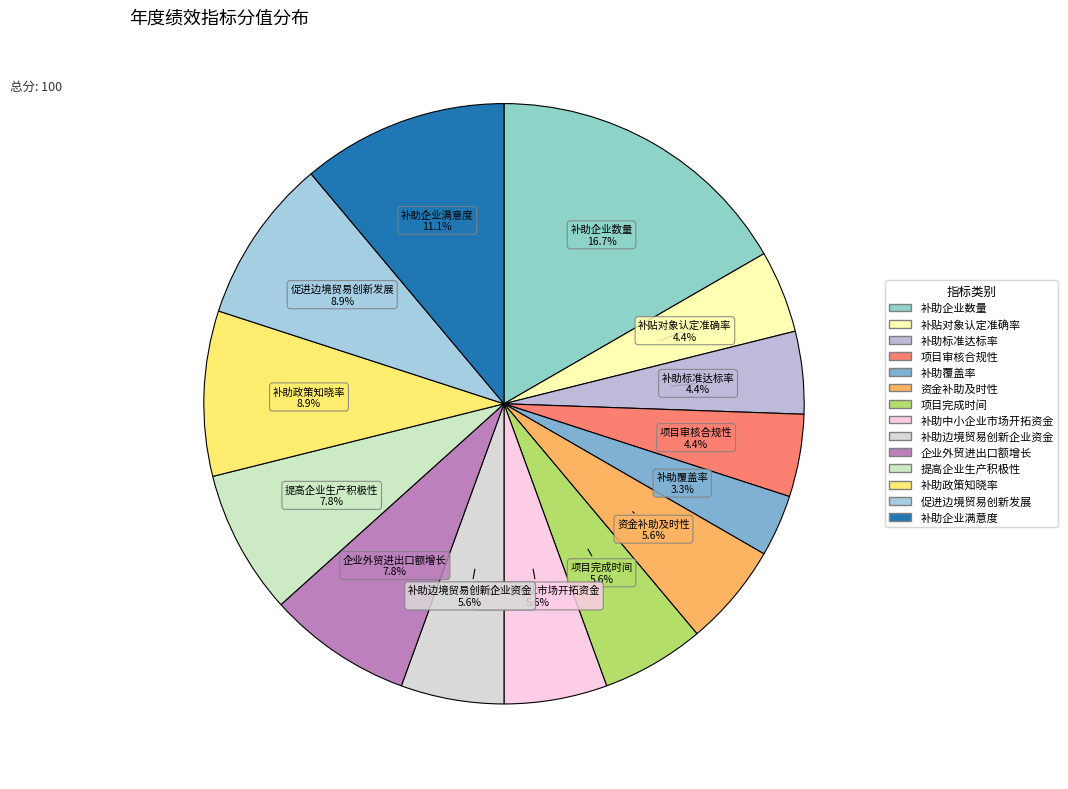

Which category has the biggest portion of the pie?

补助企业数量